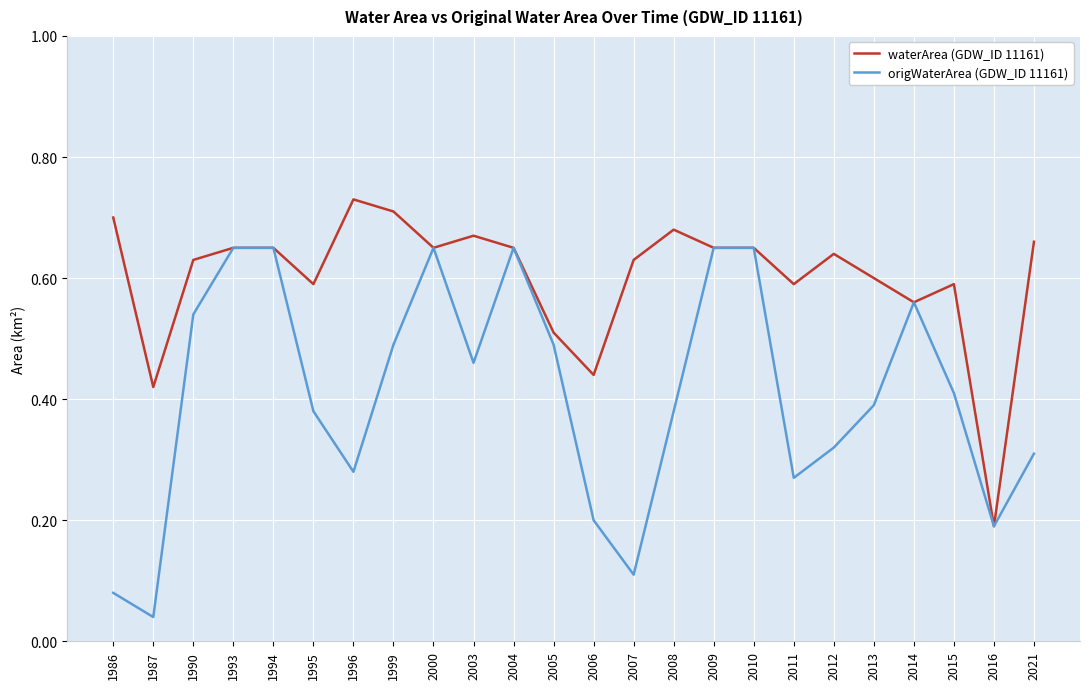

At which label does waterArea (GDW_ID 11161) reach its minimum?

2016